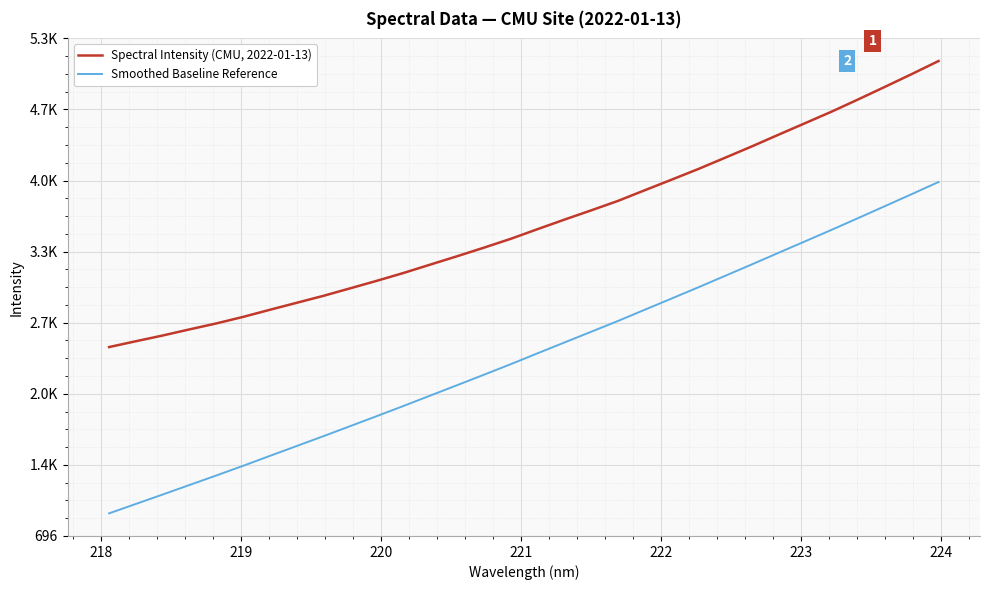

Does the chart have visible grid lines?

Yes